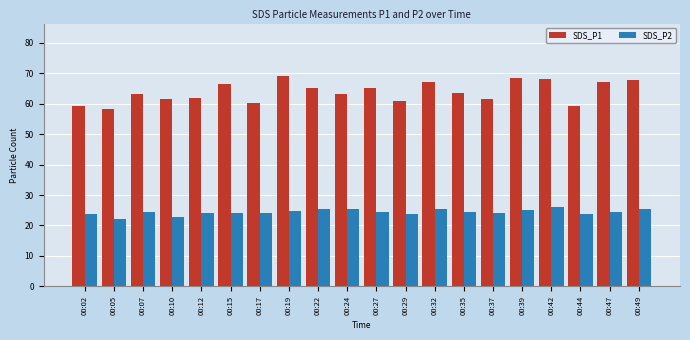

What is the value of the SDS_P1 bar at the 15th from the left?

61.6